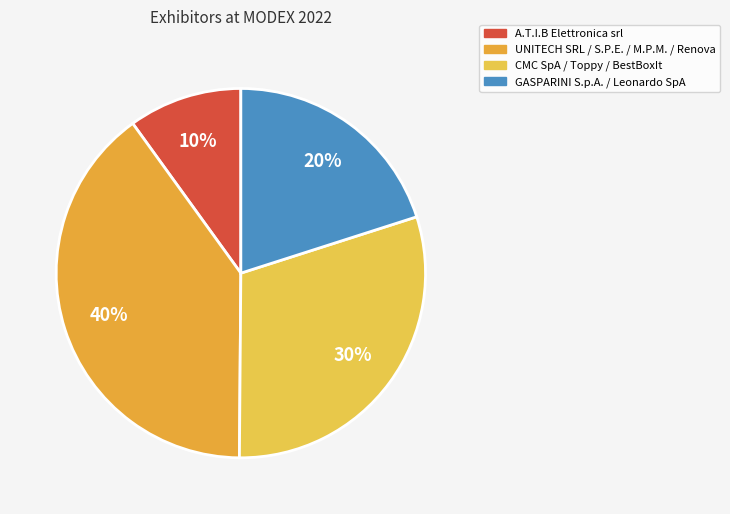

Count the number of slices in the pie.

4